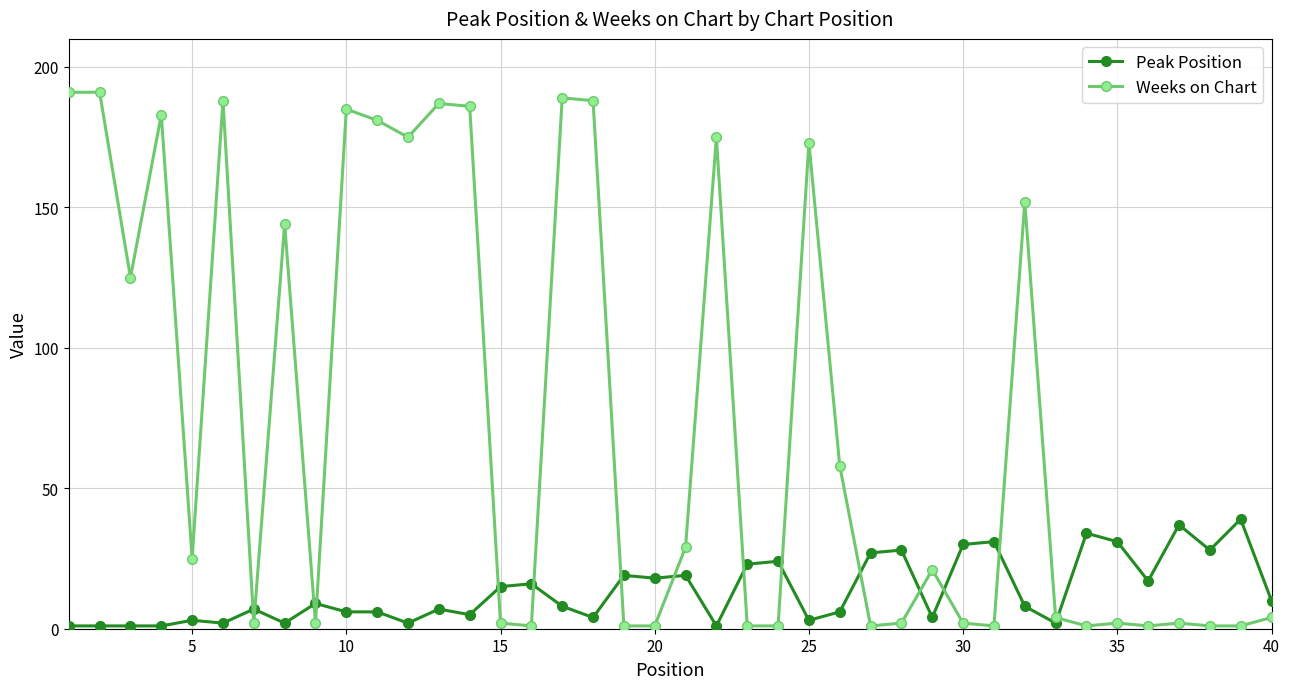

True or false: Peak Position has more than 1 points higher than both neighbors.

True